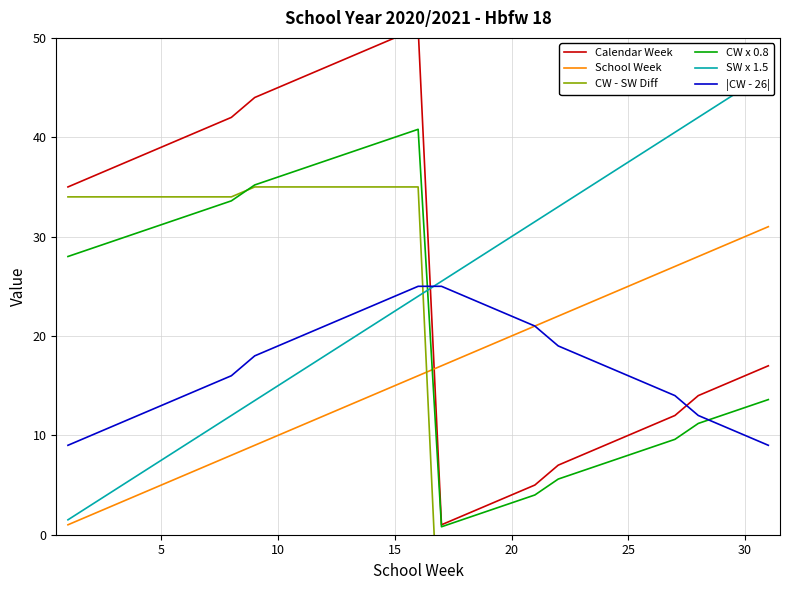

Is this an area chart (filled region under the line)?

No